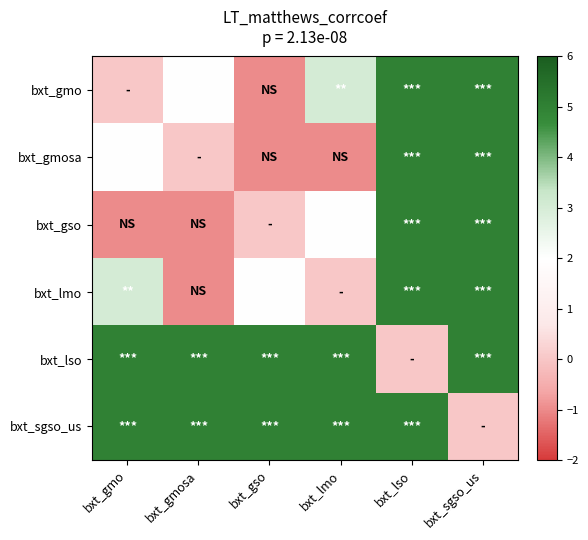

Rank the series by their maximum value, from lowest to highest.

bxt_gmo, bxt_gmosa, bxt_gso, bxt_lmo, bxt_lso, bxt_sgso_us